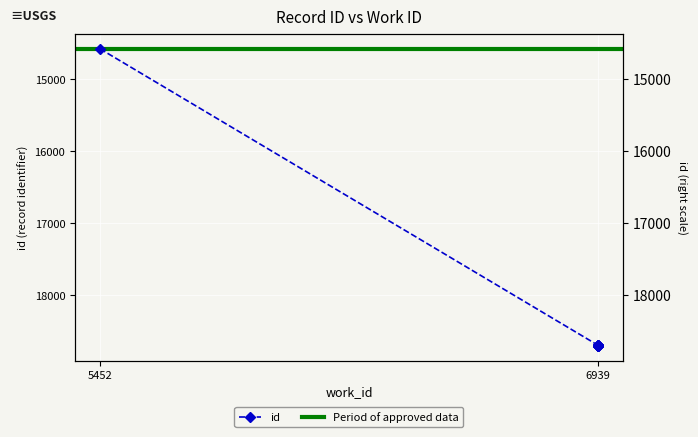

What is the sum of the values at 6939 and 6939?

37390